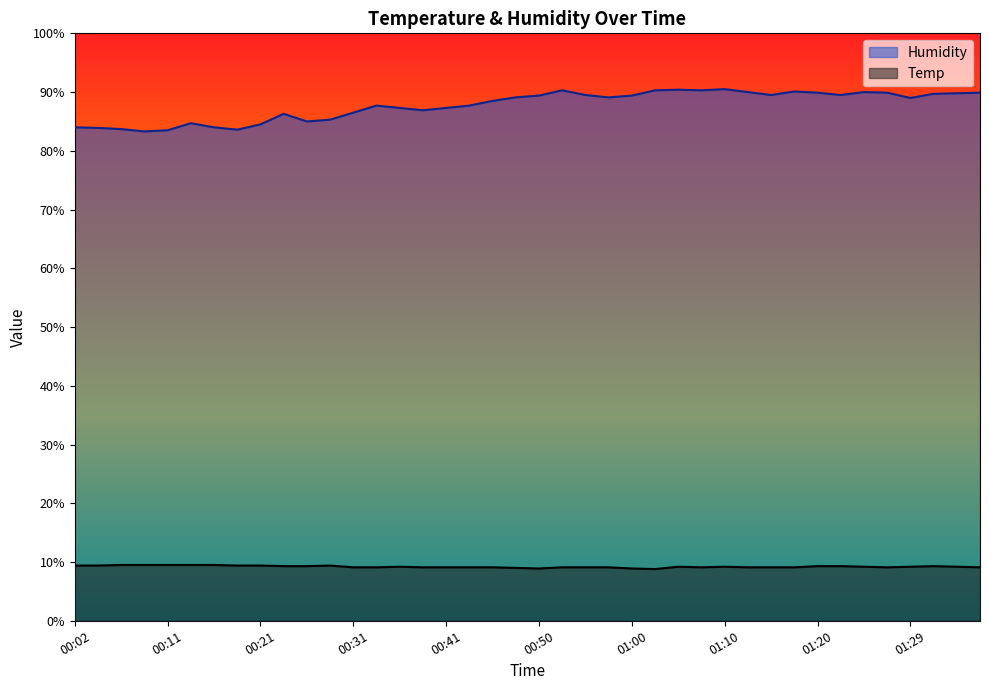

List the series in order of their peak value, highest first.

Humidity, Temp